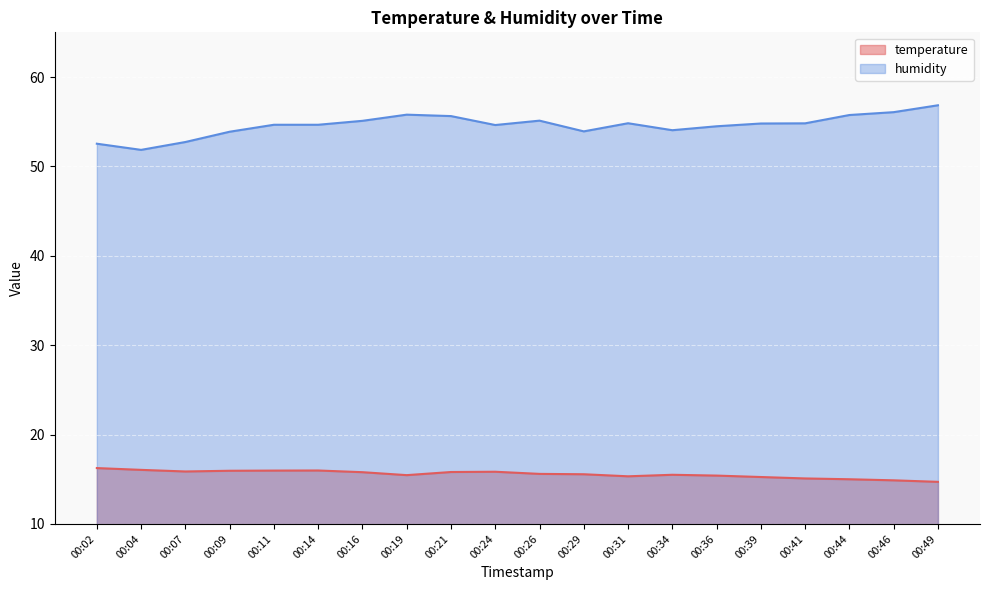

Reading left to right, transcribe all the data shown in this chart.

temperature: 00:02=16.2	00:04=16.1	00:07=15.9	00:09=15.9	00:11=16.0	00:14=16.0	00:16=15.8	00:19=15.5	00:21=15.8	00:24=15.8	00:26=15.6	00:29=15.6	00:31=15.3	00:34=15.5	00:36=15.4	00:39=15.2	00:41=15.1	00:44=15.0	00:46=14.9	00:49=14.7
humidity: 00:02=52.5	00:04=51.9	00:07=52.7	00:09=53.9	00:11=54.7	00:14=54.7	00:16=55.1	00:19=55.8	00:21=55.6	00:24=54.6	00:26=55.1	00:29=53.9	00:31=54.8	00:34=54.0	00:36=54.5	00:39=54.8	00:41=54.8	00:44=55.8	00:46=56.1	00:49=56.8